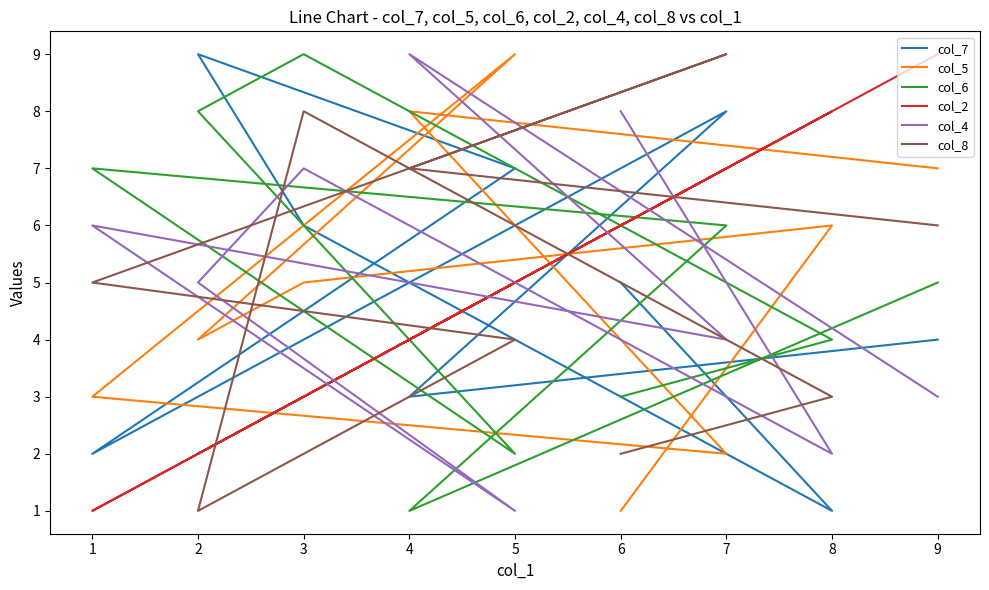

In col_2, how many points are higher than both neighbors (excluding endpoints)?

3